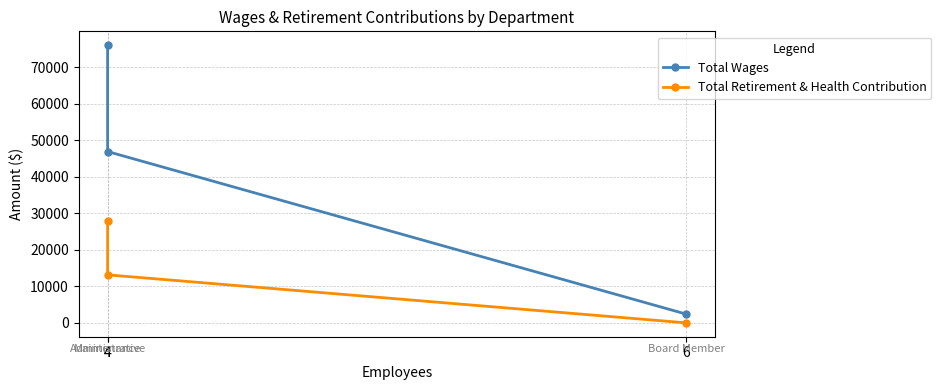

What is the value of the Total Wages point at the 1st from the left?

76017